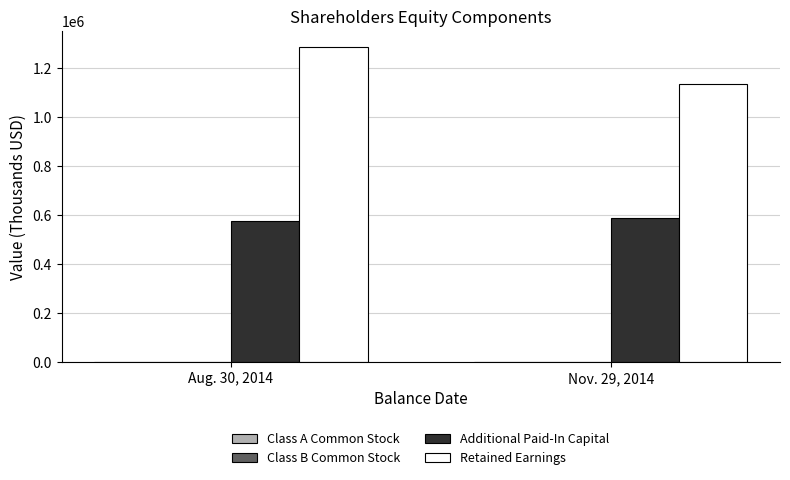

Does the chart contain stacked bars?

No